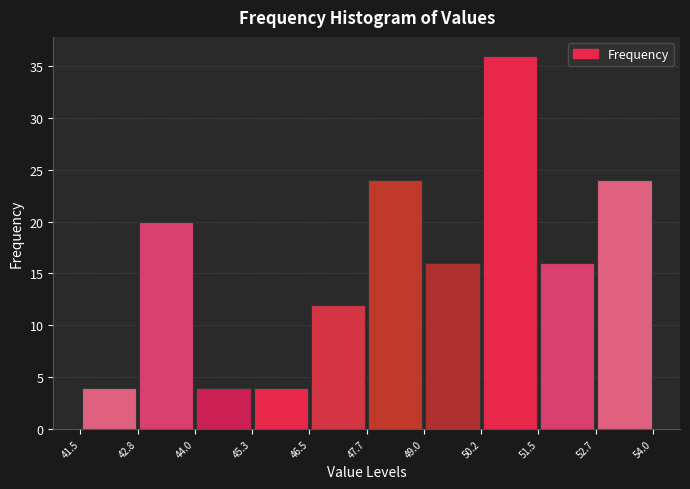

Reading left to right, list every bar in this chart as the range it spans on the x-axis followed by its height. The values are not printed on the chart, so give them approximately, as read against the axis.

41.5 to 42.8: 4
42.8 to 44.0: 20
44.0 to 45.3: 4
45.3 to 46.5: 4
46.5 to 47.7: 12
47.7 to 49.0: 24
49.0 to 50.2: 16
50.2 to 51.5: 36
51.5 to 52.7: 16
52.7 to 54.0: 24